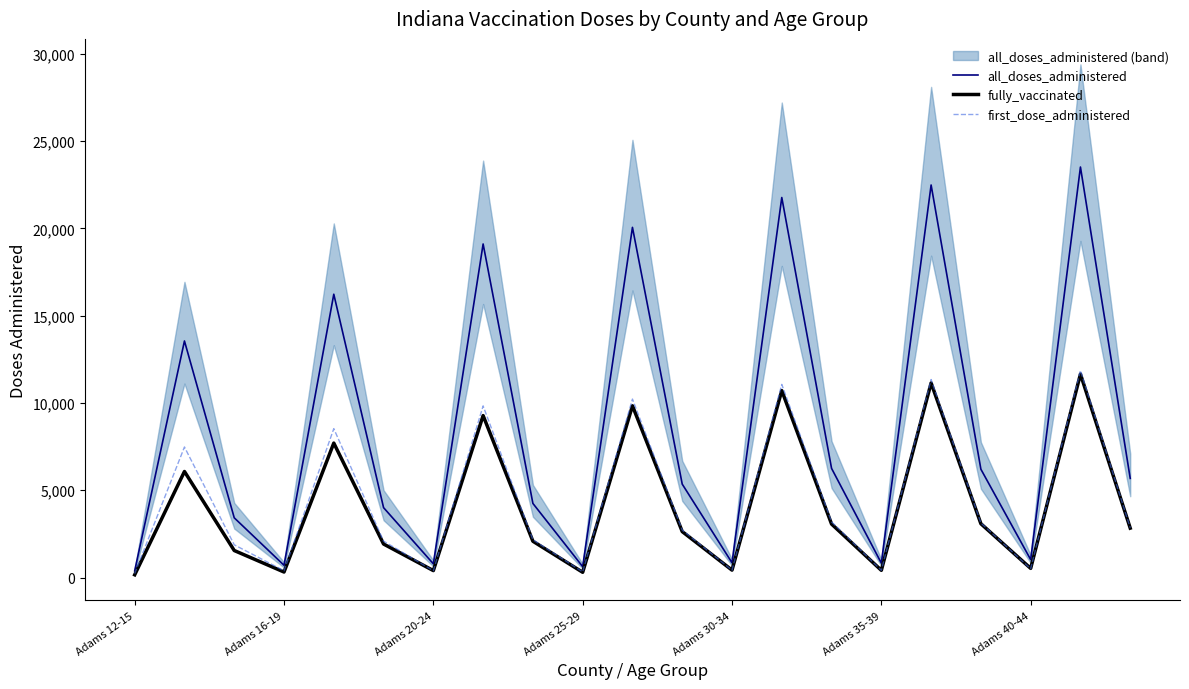

True or false: all_doses_administered and first_dose_administered intersect in this chart.

False